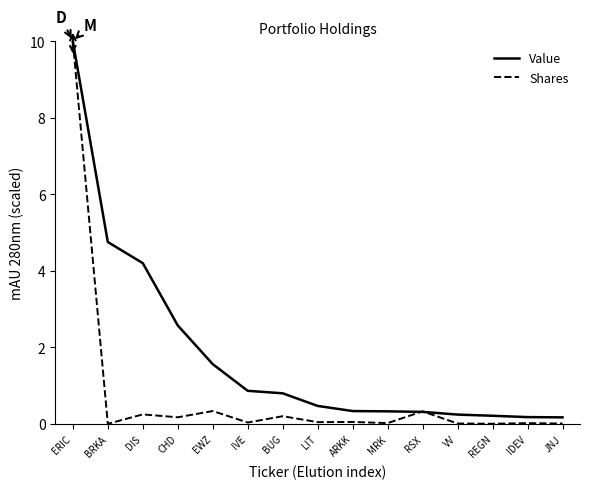

Which series changed the most between DIS and JNJ?

Value